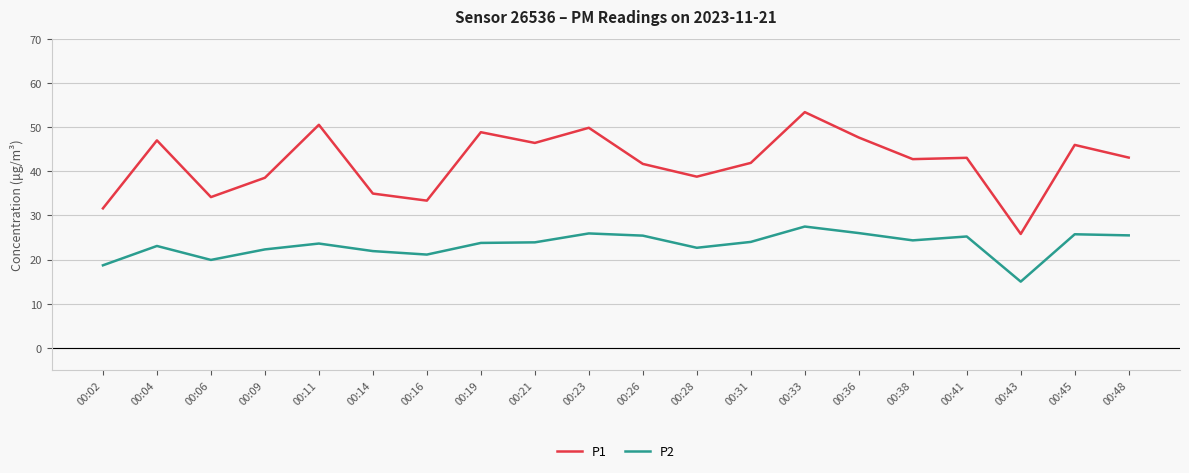

At which category does P1 reach its first local peak?

00:04